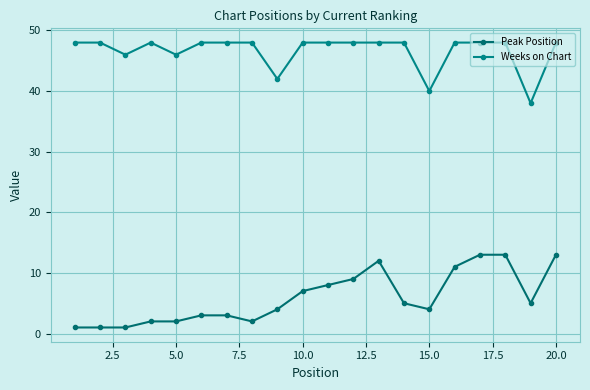

Which series has the largest total across all categories?

Weeks on Chart